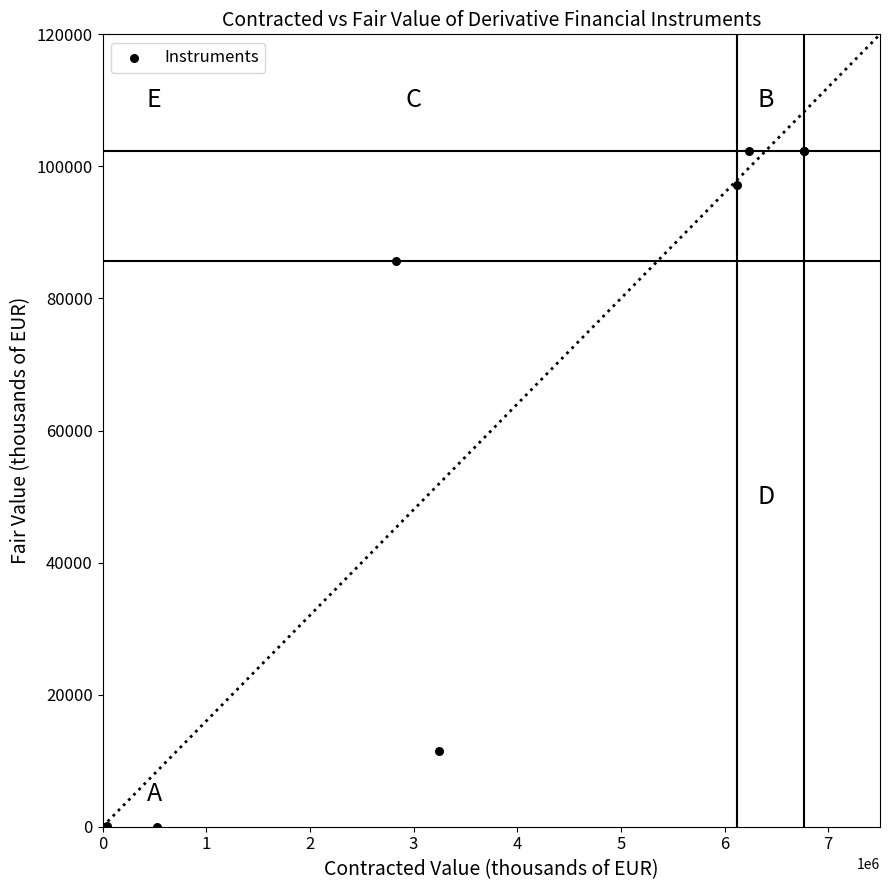

What Y value in the scatter plot is closest to 51150?

85670